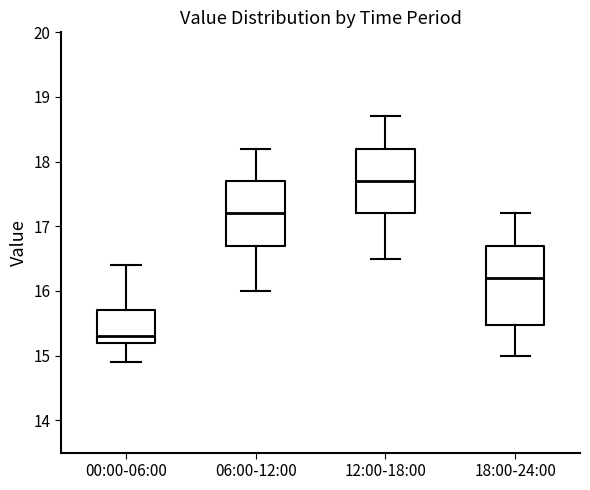

Which box's median line is the highest?

12:00-18:00